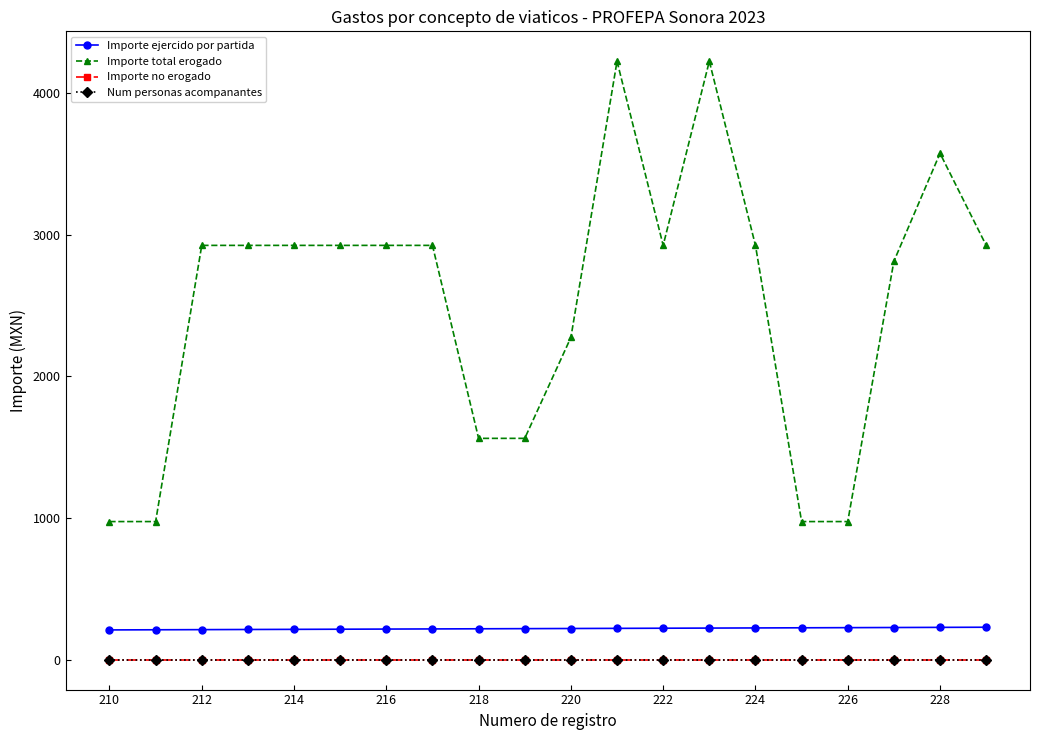

Reading right to left, transcribe all the data shown in this chart.

Importe ejercido por partida: 229.0	228.0	227.0	226.0	225.0	224.0	223.0	222.0	221.0	220.0	219.0	218.0	217.0	216.0	215.0	214.0	213.0	212.0	211.0	210.0
Importe total erogado: 2925.0	3575.0	2812.5	975.0	975.0	2925.0	4225.0	2925.0	4225.0	2275.0	1562.5	1562.5	2925.0	2925.0	2925.0	2925.0	2925.0	2925.0	975.0	975.0
Importe no erogado: 0.0	0.0	0.0	0.0	0.0	0.0	0.0	0.0	0.0	0.0	0.0	0.0	0.0	0.0	0.0	0.0	0.0	0.0	0.0	0.0
Num personas acompanantes: 0.0	0.0	0.0	0.0	0.0	0.0	0.0	0.0	0.0	0.0	0.0	0.0	0.0	0.0	0.0	0.0	0.0	0.0	0.0	0.0